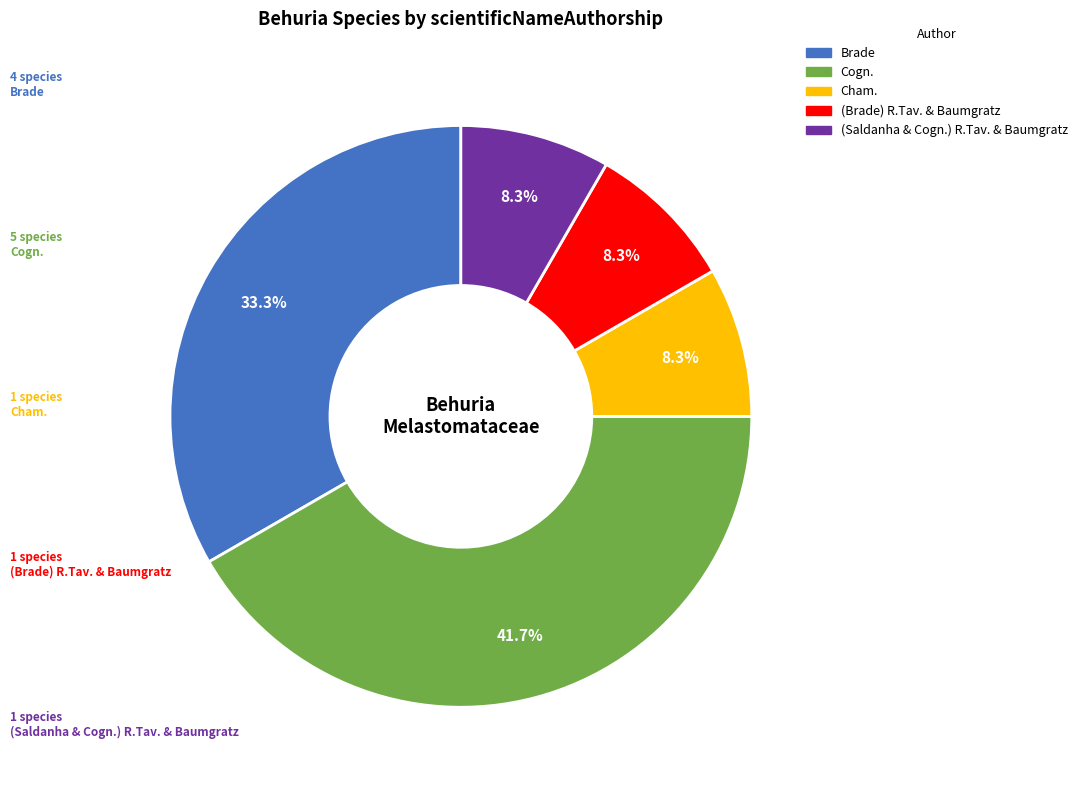

How many segments does this pie chart have?

5